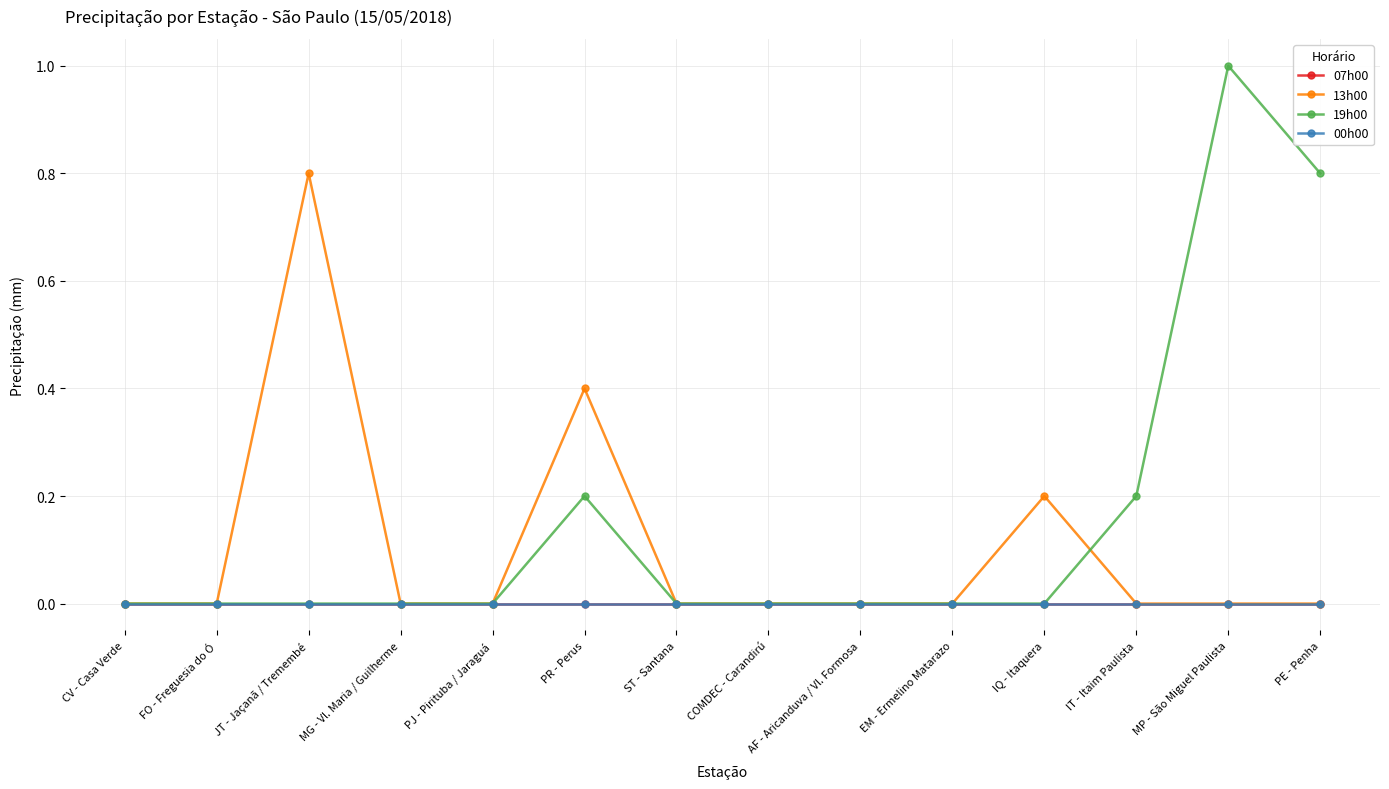

Which series has the largest range (max minus min)?

19h00